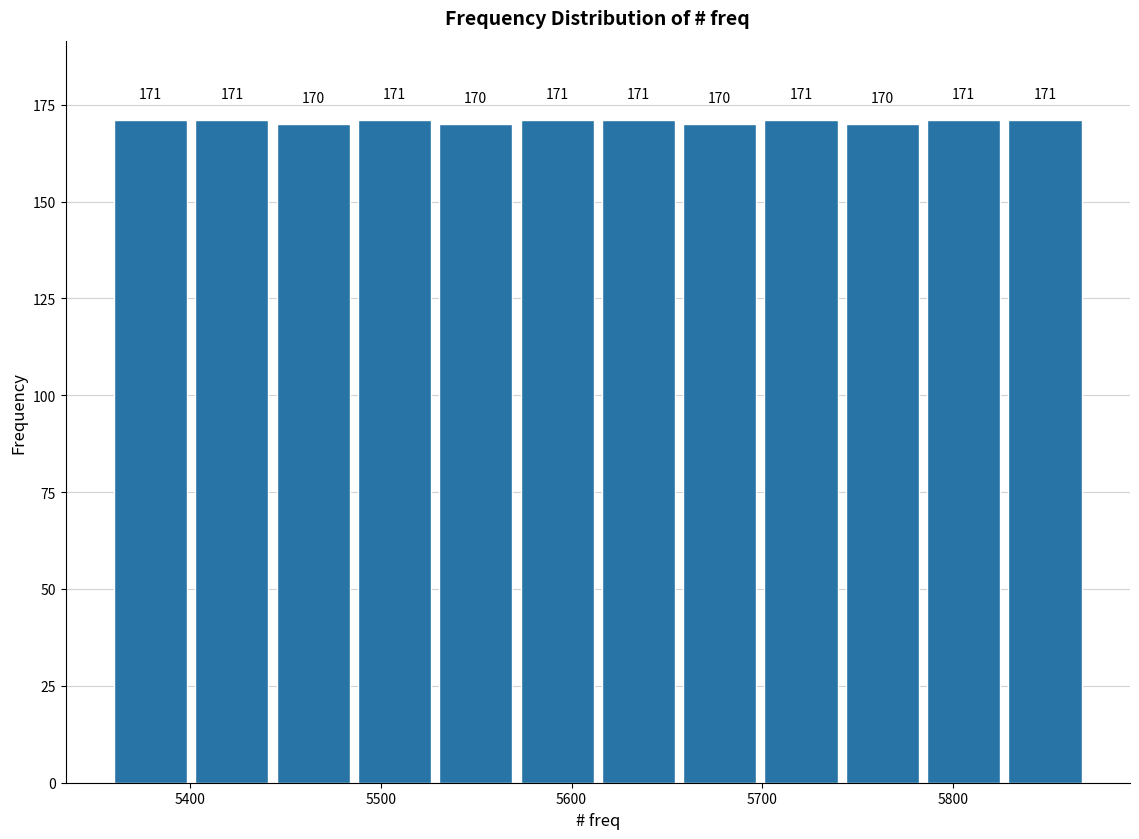

Reading left to right, transcribe this chart: for each bar, give the range it covers on the x-axis and its height. The bar edges are not printed on the chart, so give them approximately, as read against the axis.

5360 to 5400: 171
5400 to 5450: 171
5450 to 5490: 170
5490 to 5530: 171
5530 to 5570: 170
5570 to 5620: 171
5620 to 5660: 171
5660 to 5700: 170
5700 to 5740: 171
5740 to 5790: 170
5790 to 5830: 171
5830 to 5870: 171